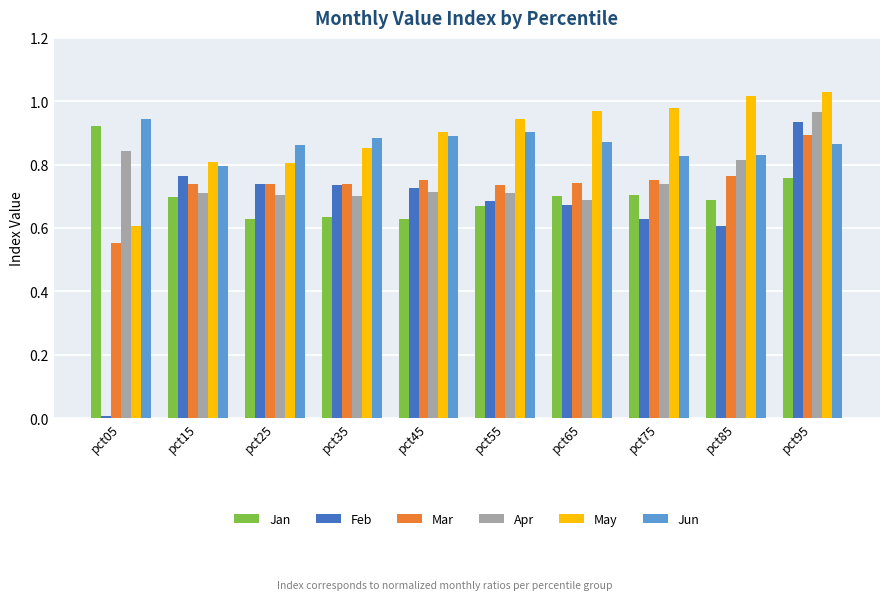

At how many categories does at least one series exceed 0?

10